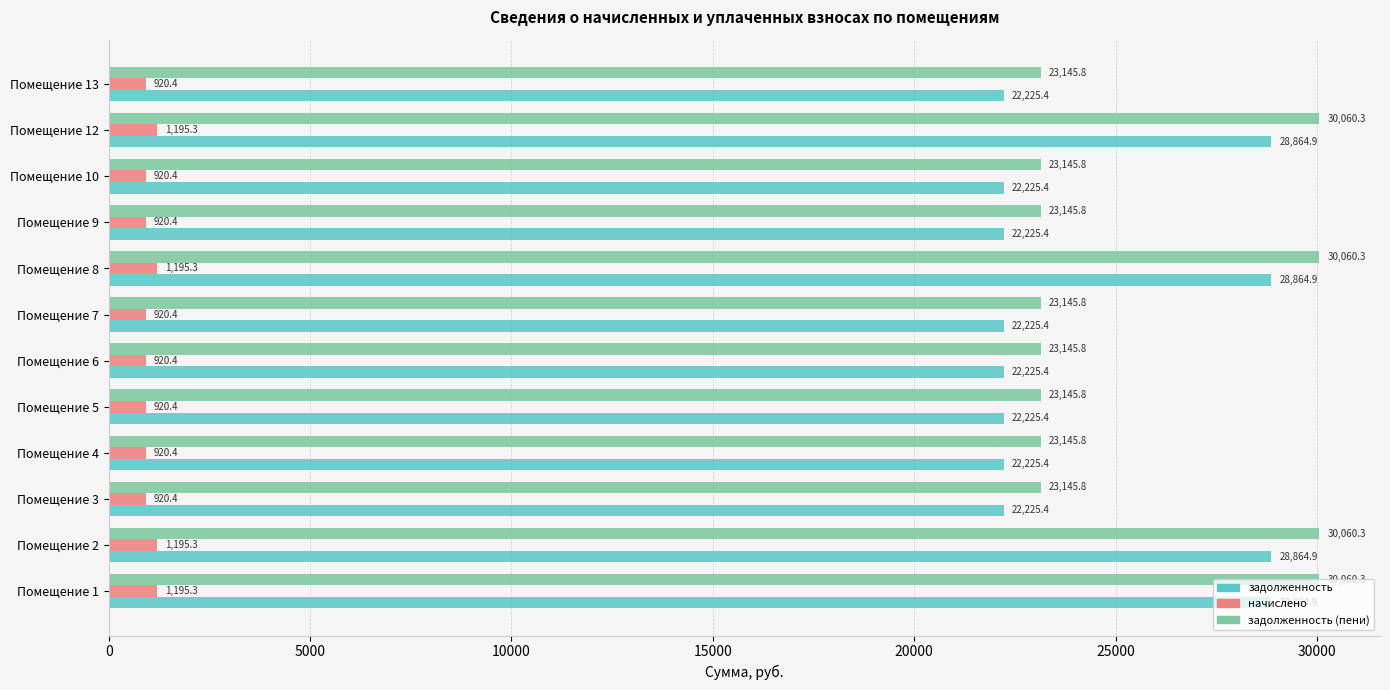

Which series has the widest spread of values?

задолженность (пени)